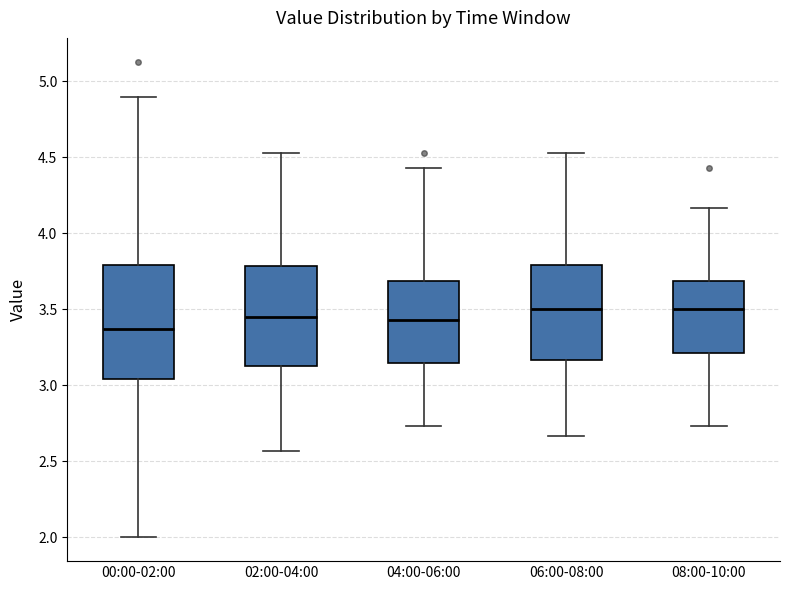

Reading left to right, transcribe this box plot: for each box, give where its median line is, the range the box spans, and where its two whiskers end, as read against the y-axis. The values are not printed on the chart, so give them approximately, as read against the axis.

00:00-02:00: median 3.35, box 3.05 to 3.80, whiskers 2.00 to 4.90
02:00-04:00: median 3.45, box 3.15 to 3.80, whiskers 2.55 to 4.55
04:00-06:00: median 3.45, box 3.15 to 3.70, whiskers 2.75 to 4.45
06:00-08:00: median 3.50, box 3.15 to 3.80, whiskers 2.65 to 4.55
08:00-10:00: median 3.50, box 3.20 to 3.70, whiskers 2.75 to 4.15